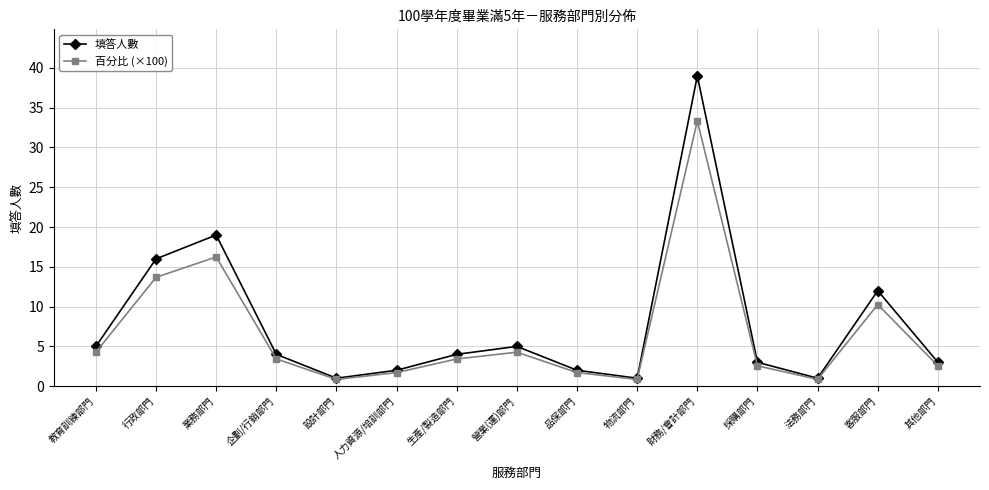

What is the maximum value for 填答人數?

39.0